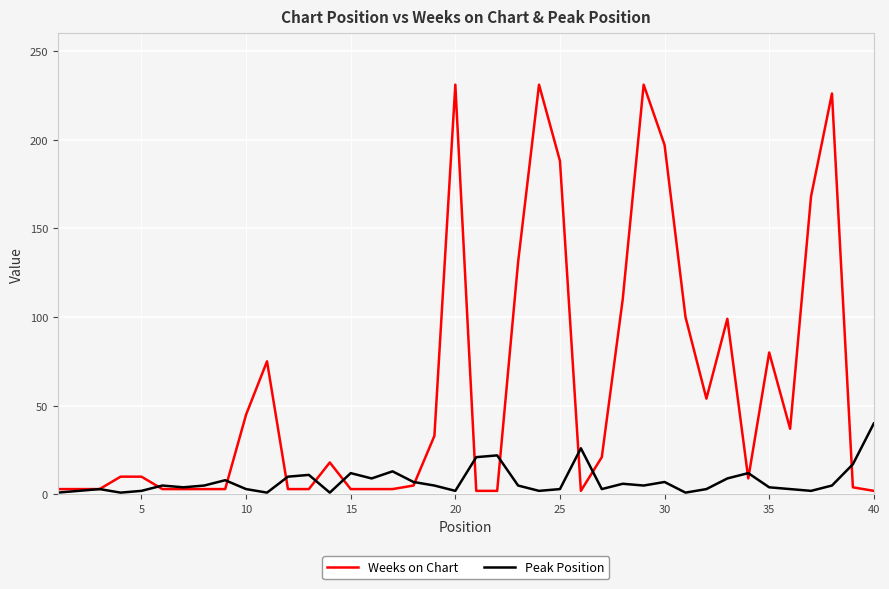

Which series has the largest total across all categories?

Weeks on Chart